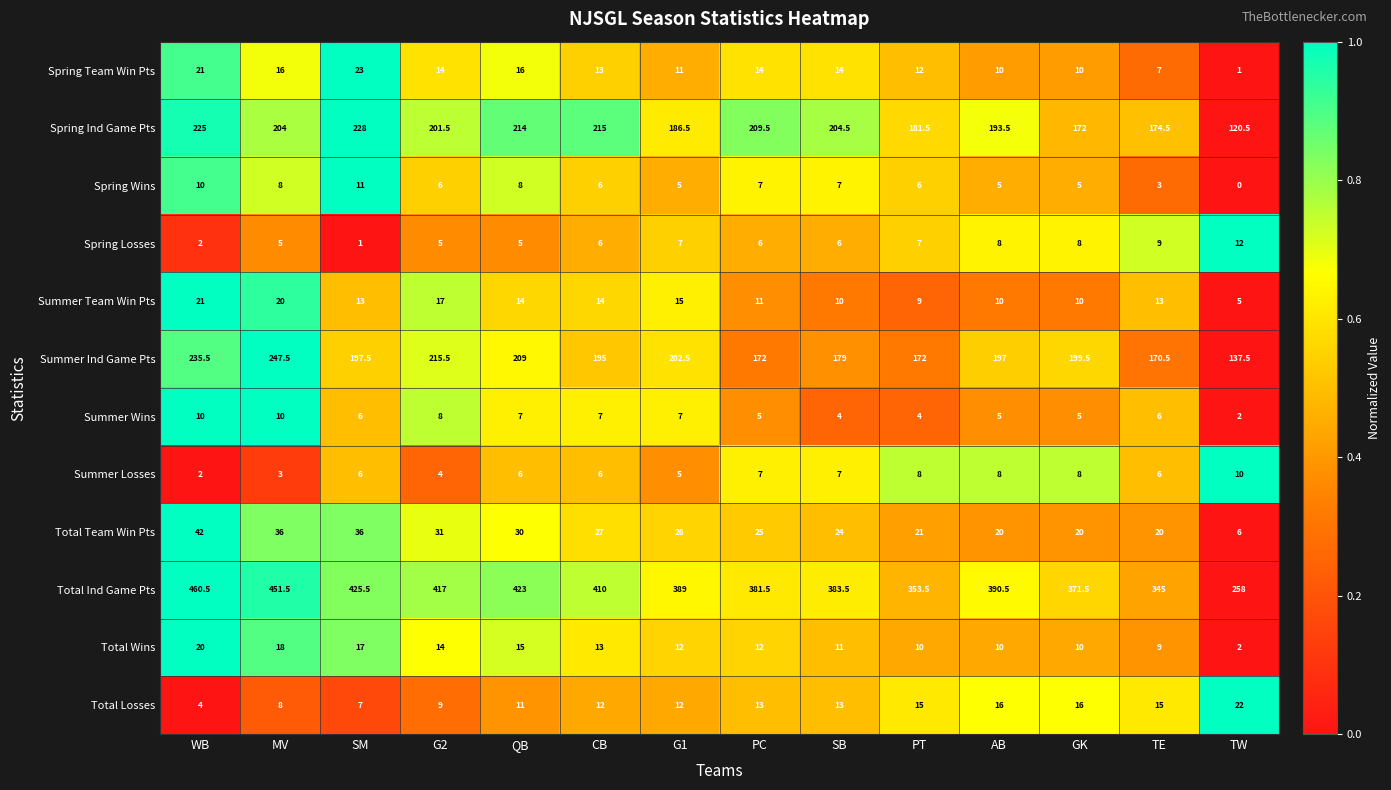

What is the sum of all Spring Losses values?

87.0